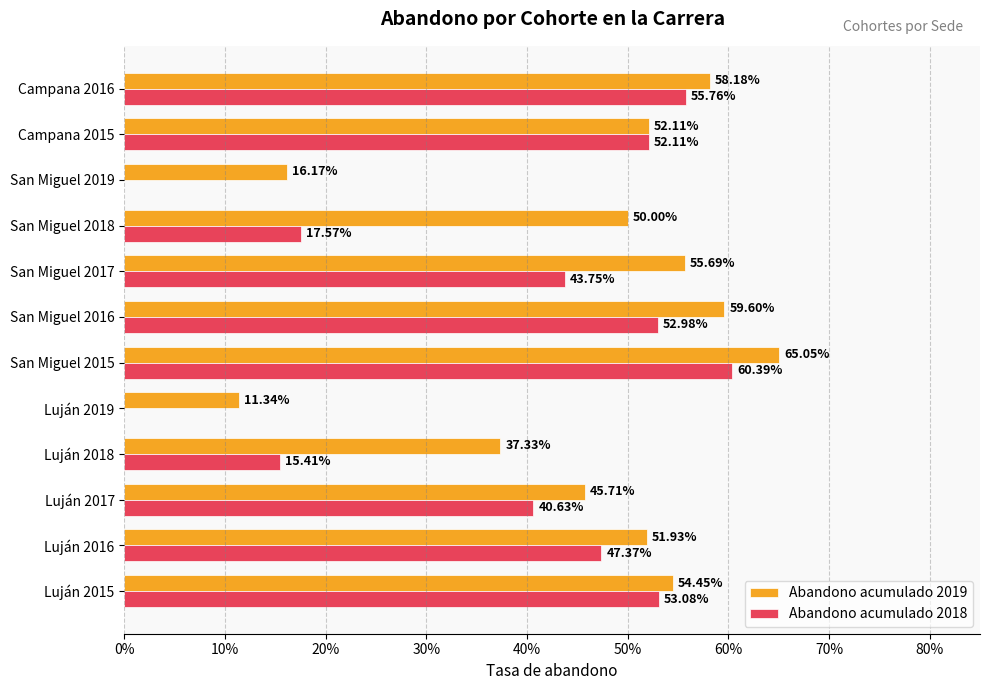

What are all the series names shown in the legend?

Abandono acumulado 2019, Abandono acumulado 2018